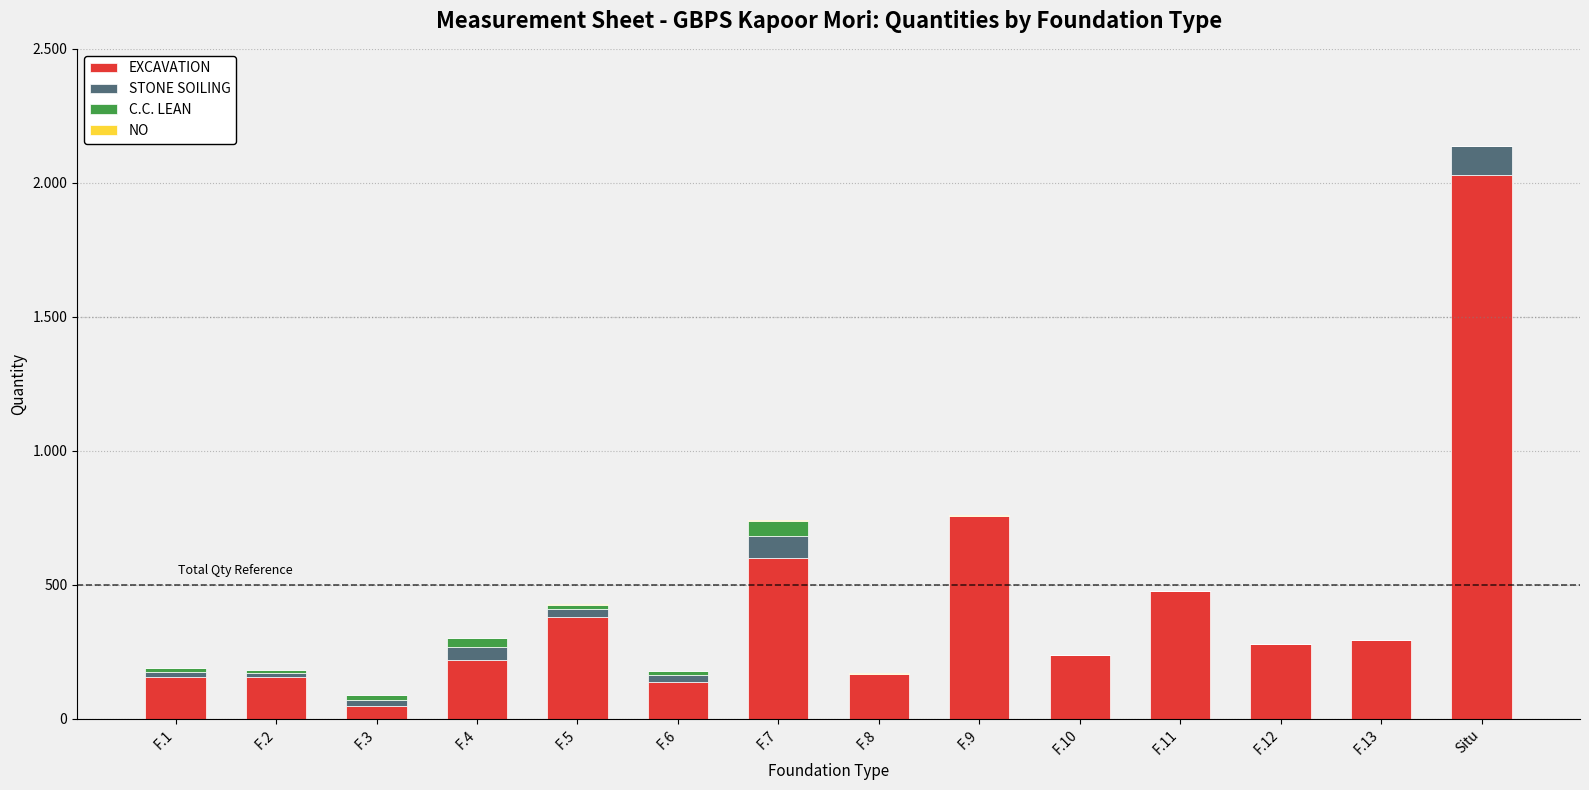

At which category is the sum across all series the highest?

Situ